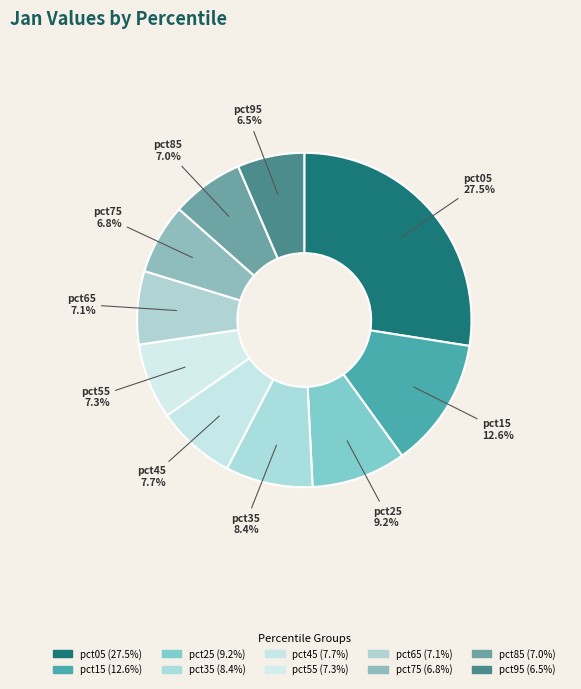

Between pct45 and pct15, which is larger?

pct15